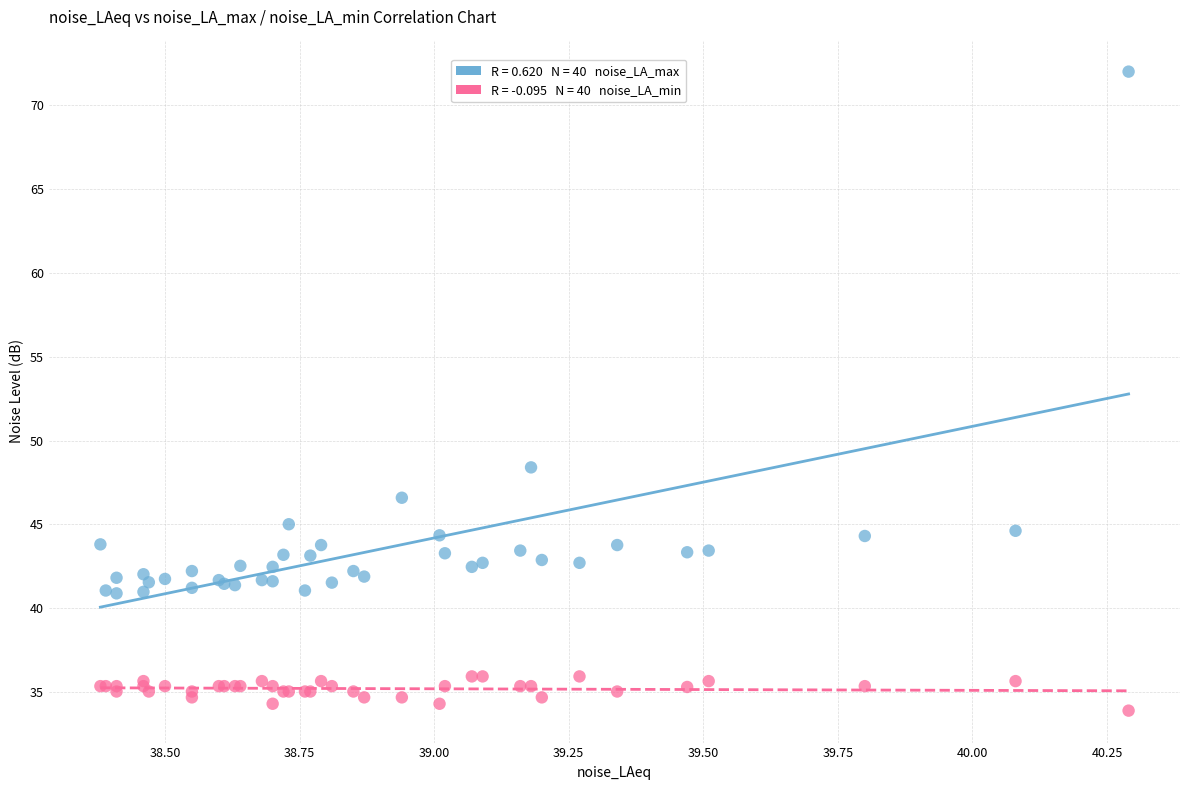

Across all series, what Y value is closest to 52?

48.4